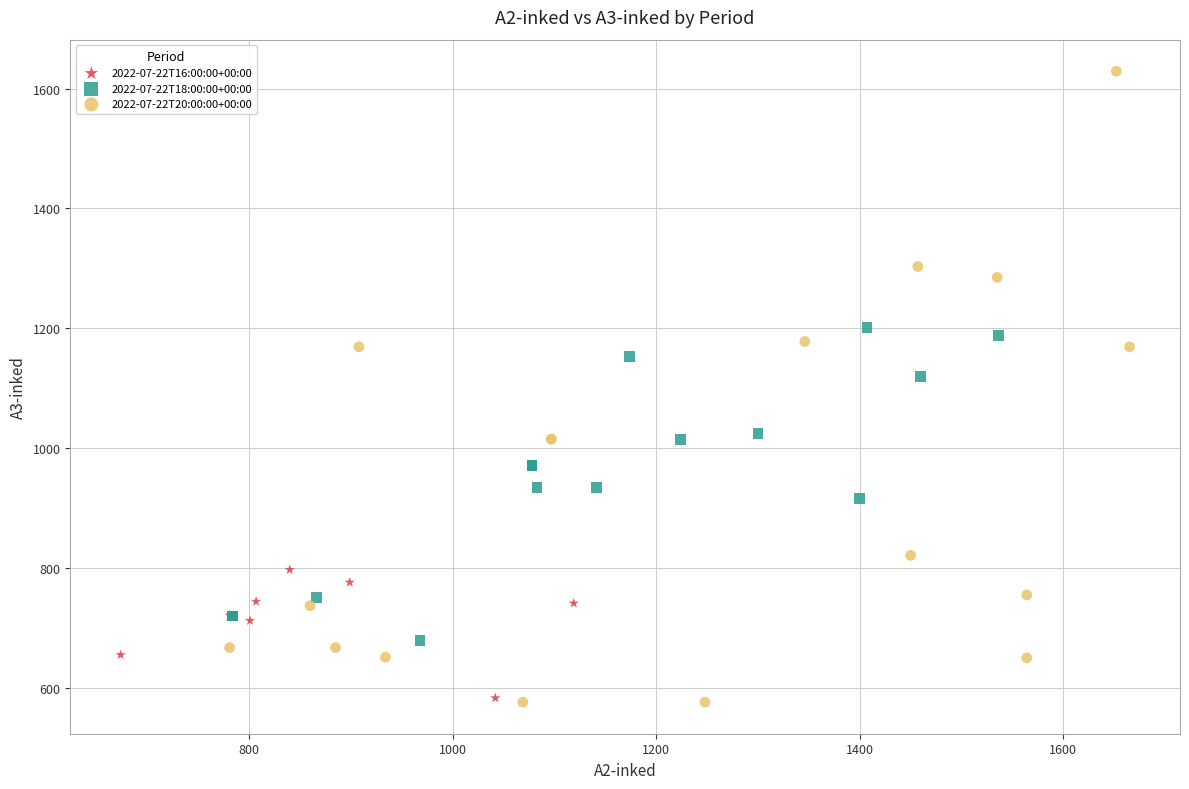

Which series has the widest spread of Y values?

2022-07-22T20:00:00+00:00